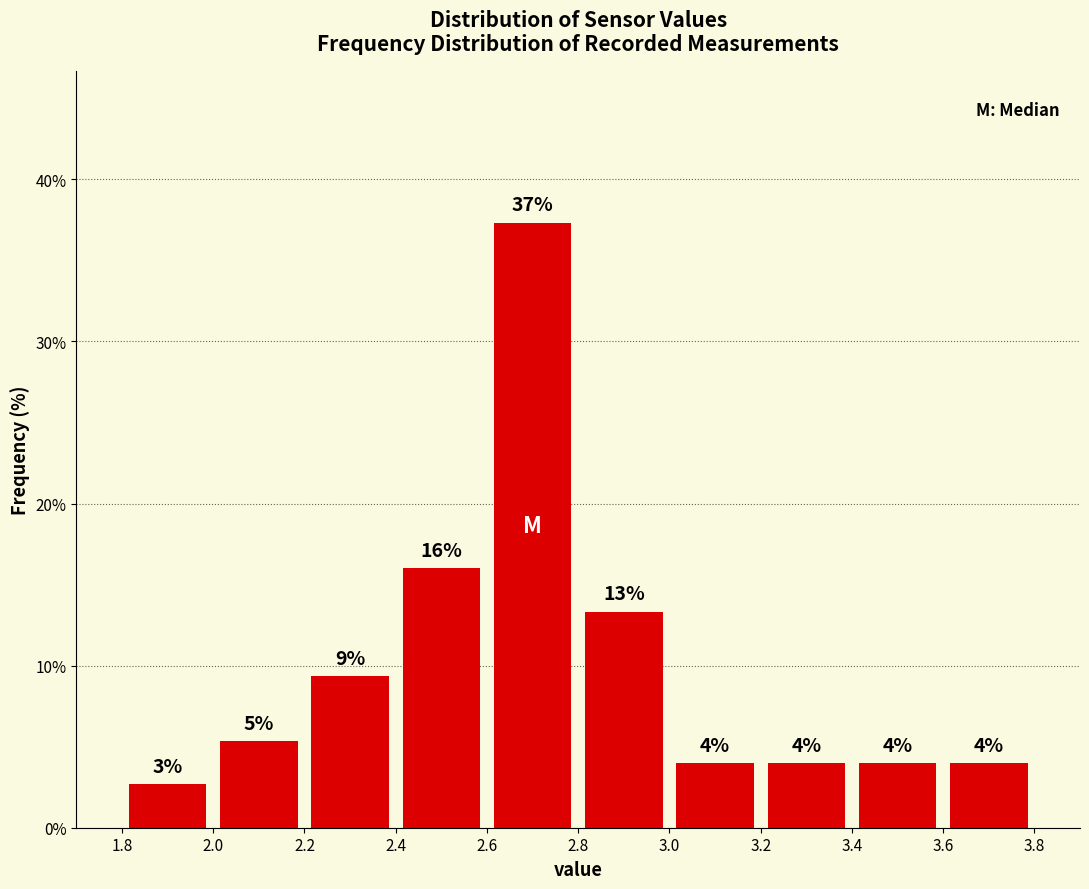

Which range on the x-axis has the tallest bar?

2.6 to 2.8